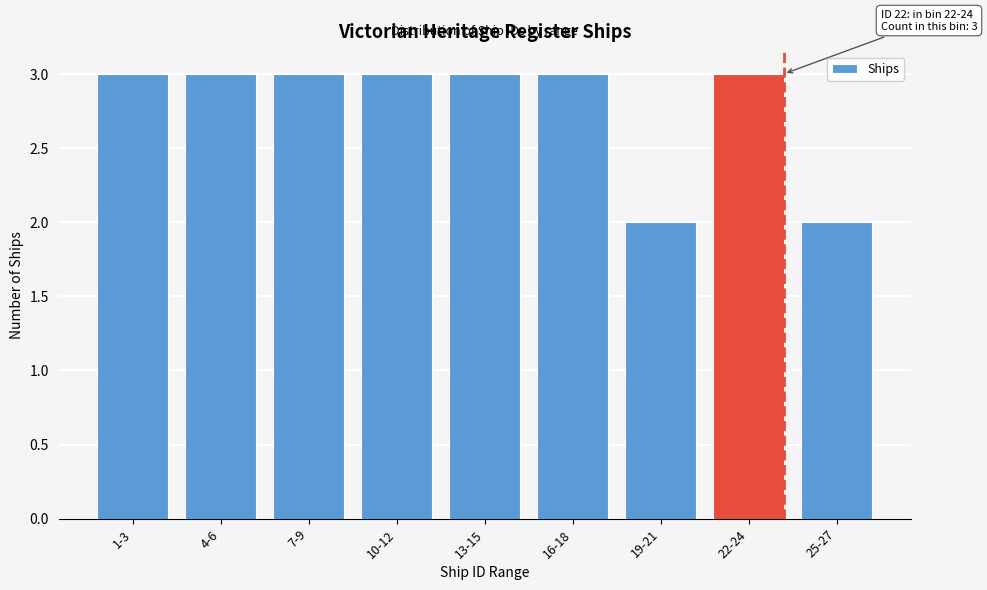

Reading left to right, extract all data points from this chart.

1-3=3	4-6=3	7-9=3	10-12=3	13-15=3	16-18=3	19-21=2	22-24=3	25-27=2